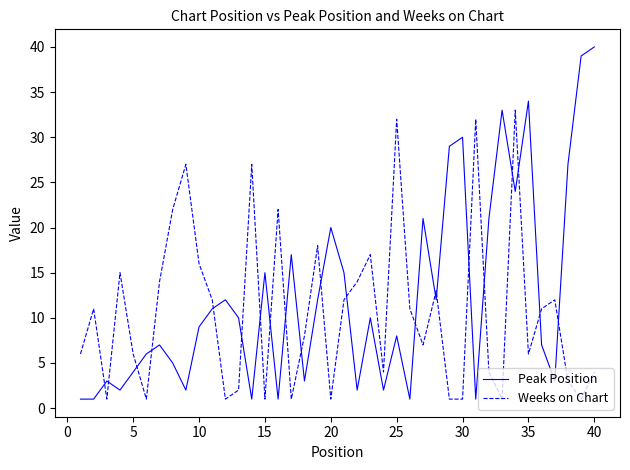

After their last crossing, which series has the higher values: Weeks on Chart or Peak Position?

Peak Position